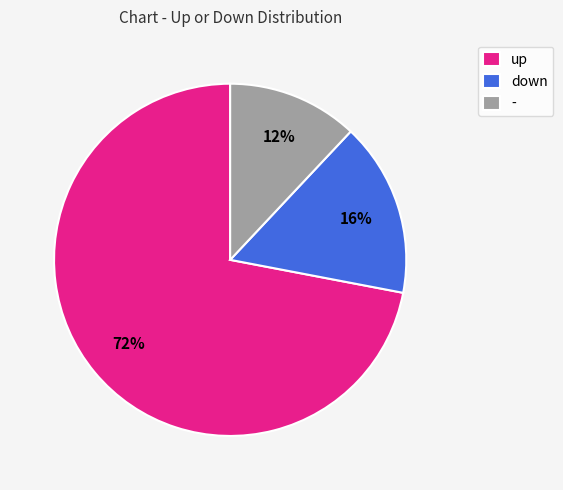

Between down and up, which is larger?

up